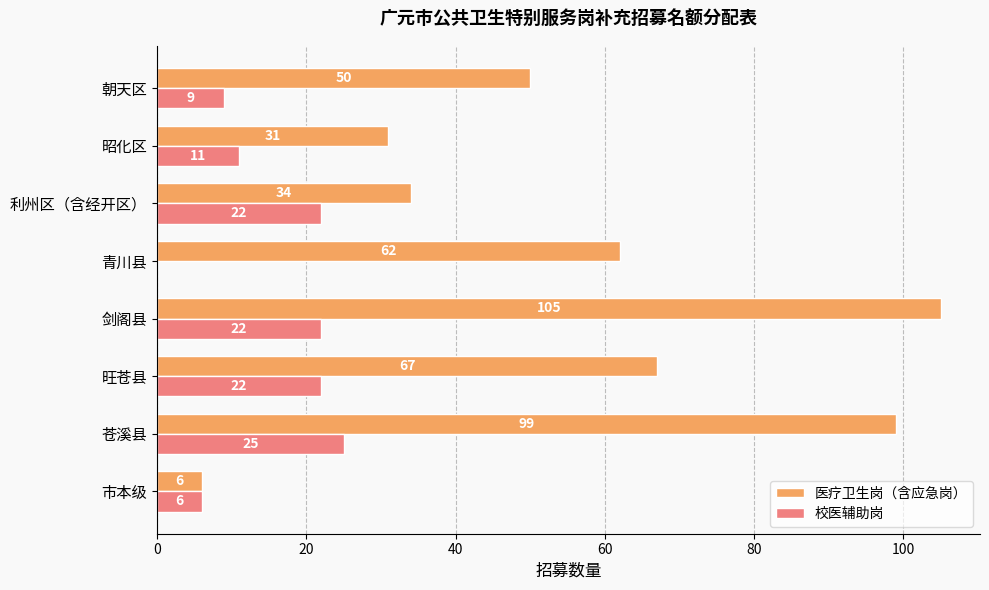

At which category is the sum across all series the highest?

剑阁县